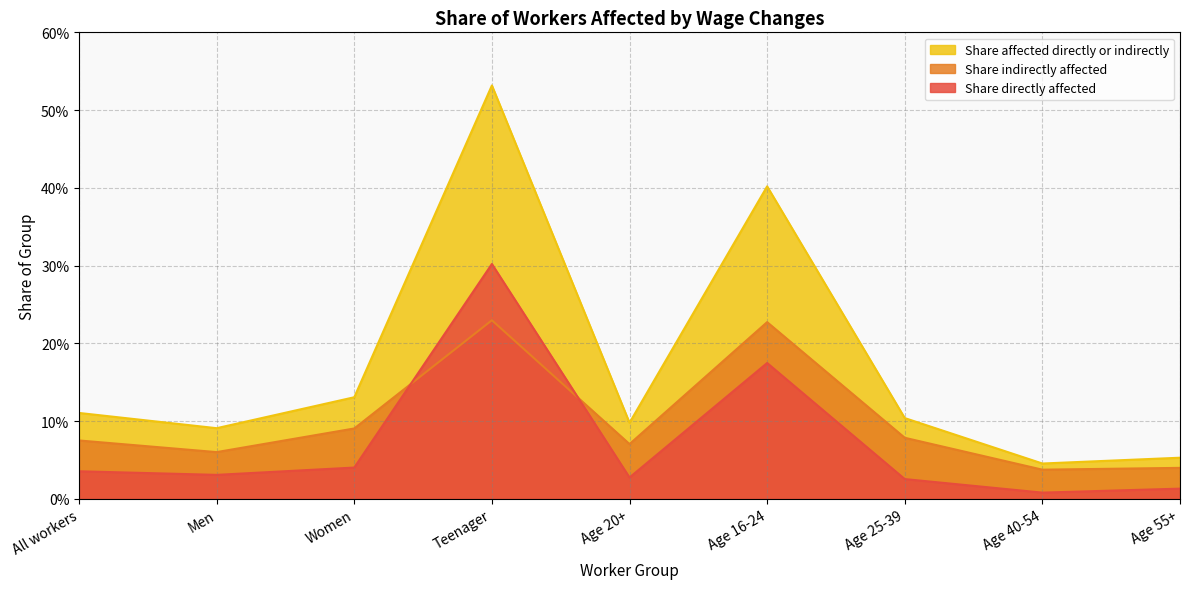

Which has a higher value, Age 16-24 or Men?

Age 16-24